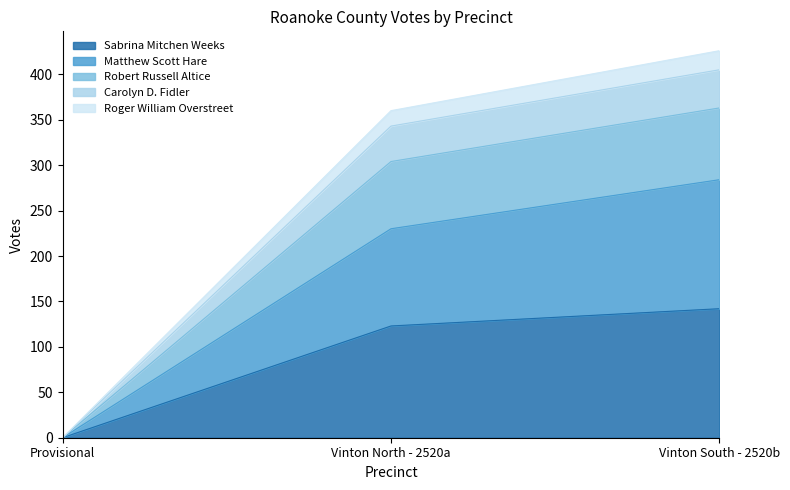

What position from the right is Provisional?

3